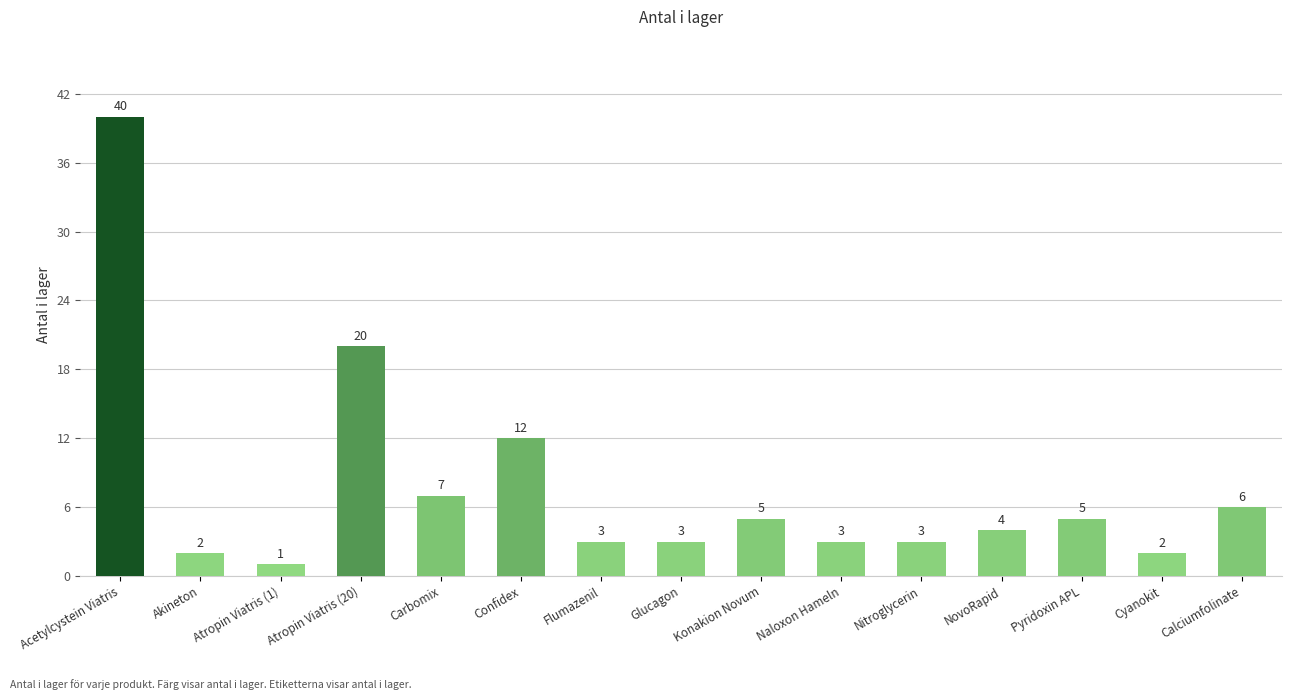

Count the number of categories in the chart.

15